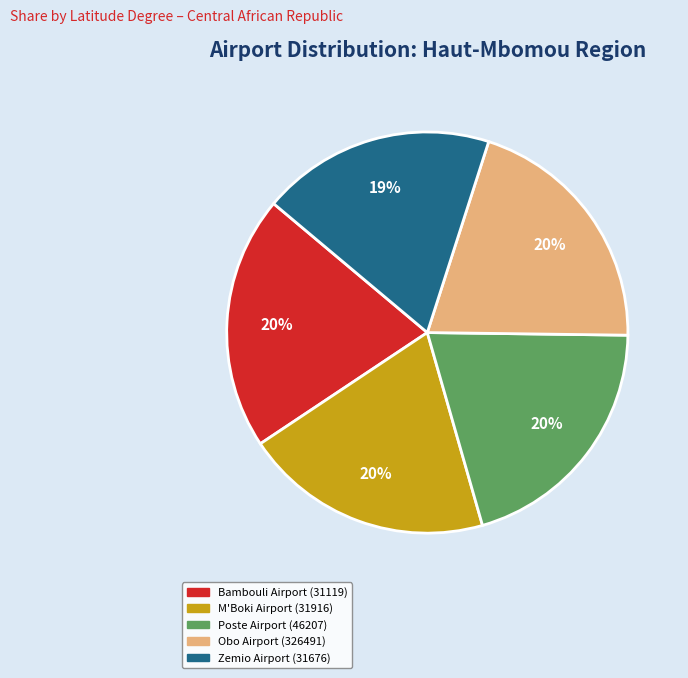

To the nearest percent, what percentage of the pie is Poste Airport (46207)?

20%